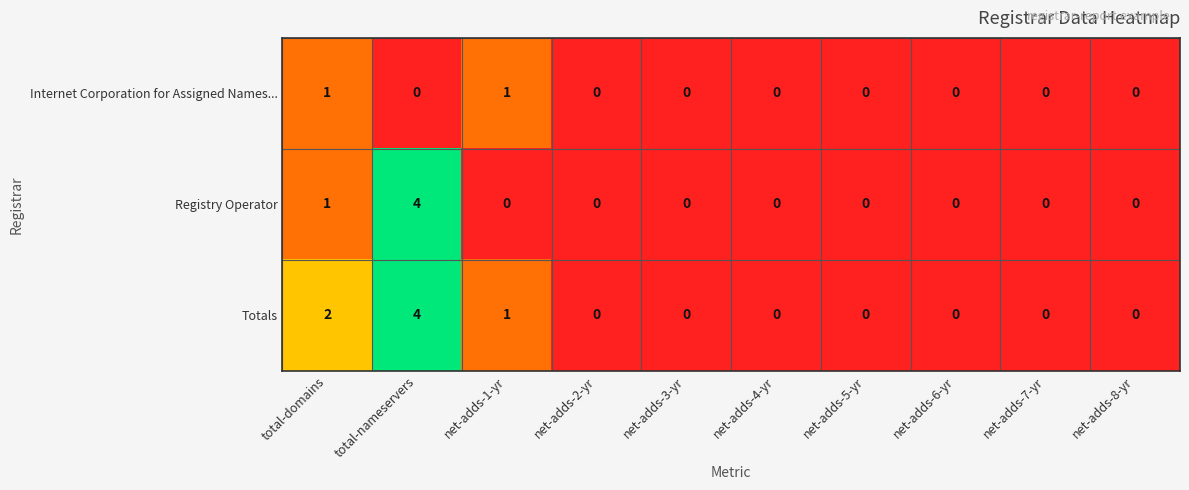

Where is Totals nearest to the value 2?

total-domains